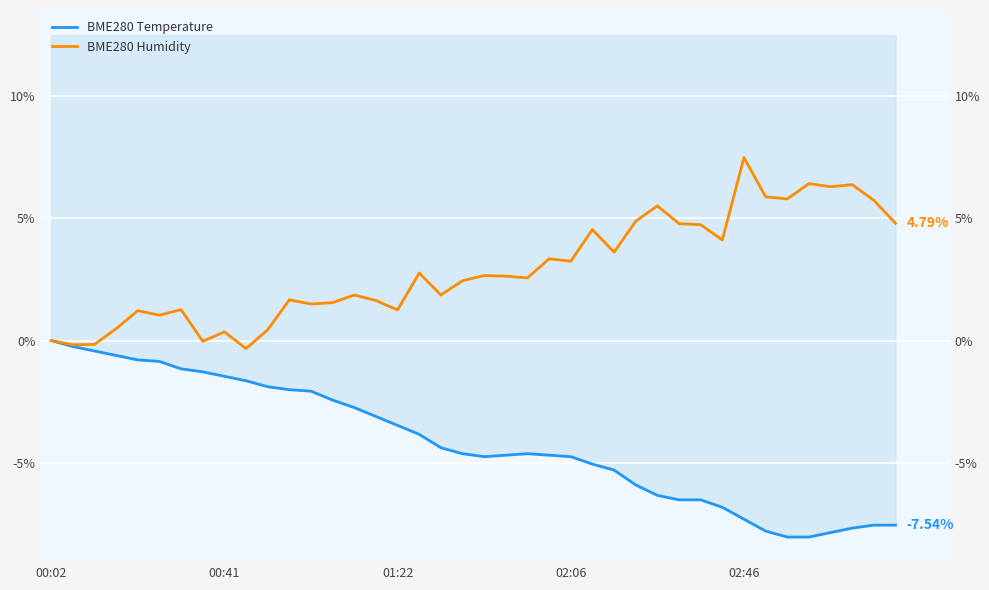

Rank the series by their average value, from lowest to highest.

BME280 Temperature, BME280 Humidity